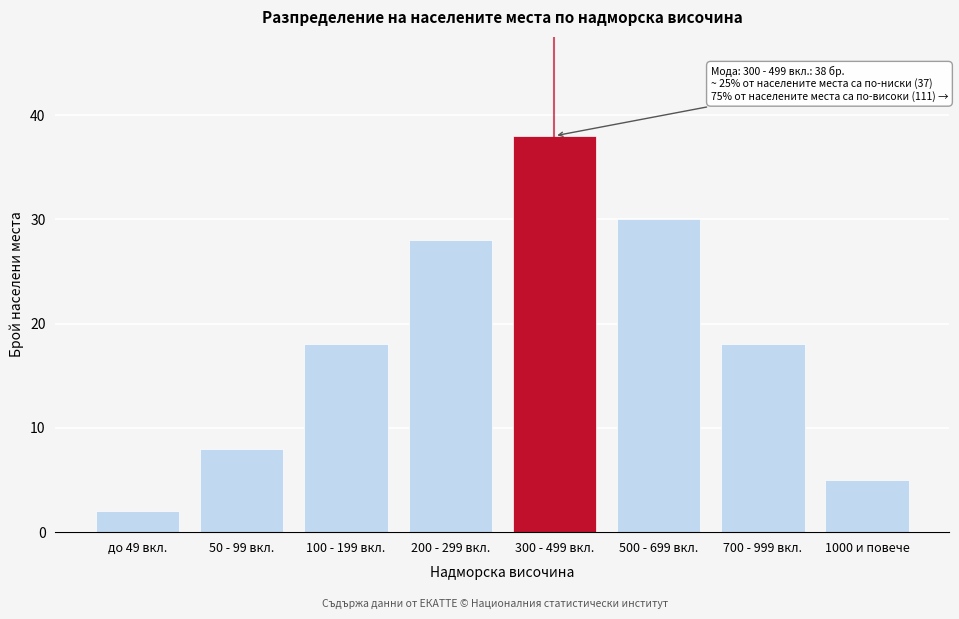

Reading left to right, list all the values displayed in this chart.

до 49 вкл.=2	50 - 99 вкл.=8	100 - 199 вкл.=18	200 - 299 вкл.=28	300 - 499 вкл.=38	500 - 699 вкл.=30	700 - 999 вкл.=18	1000 и повече=5